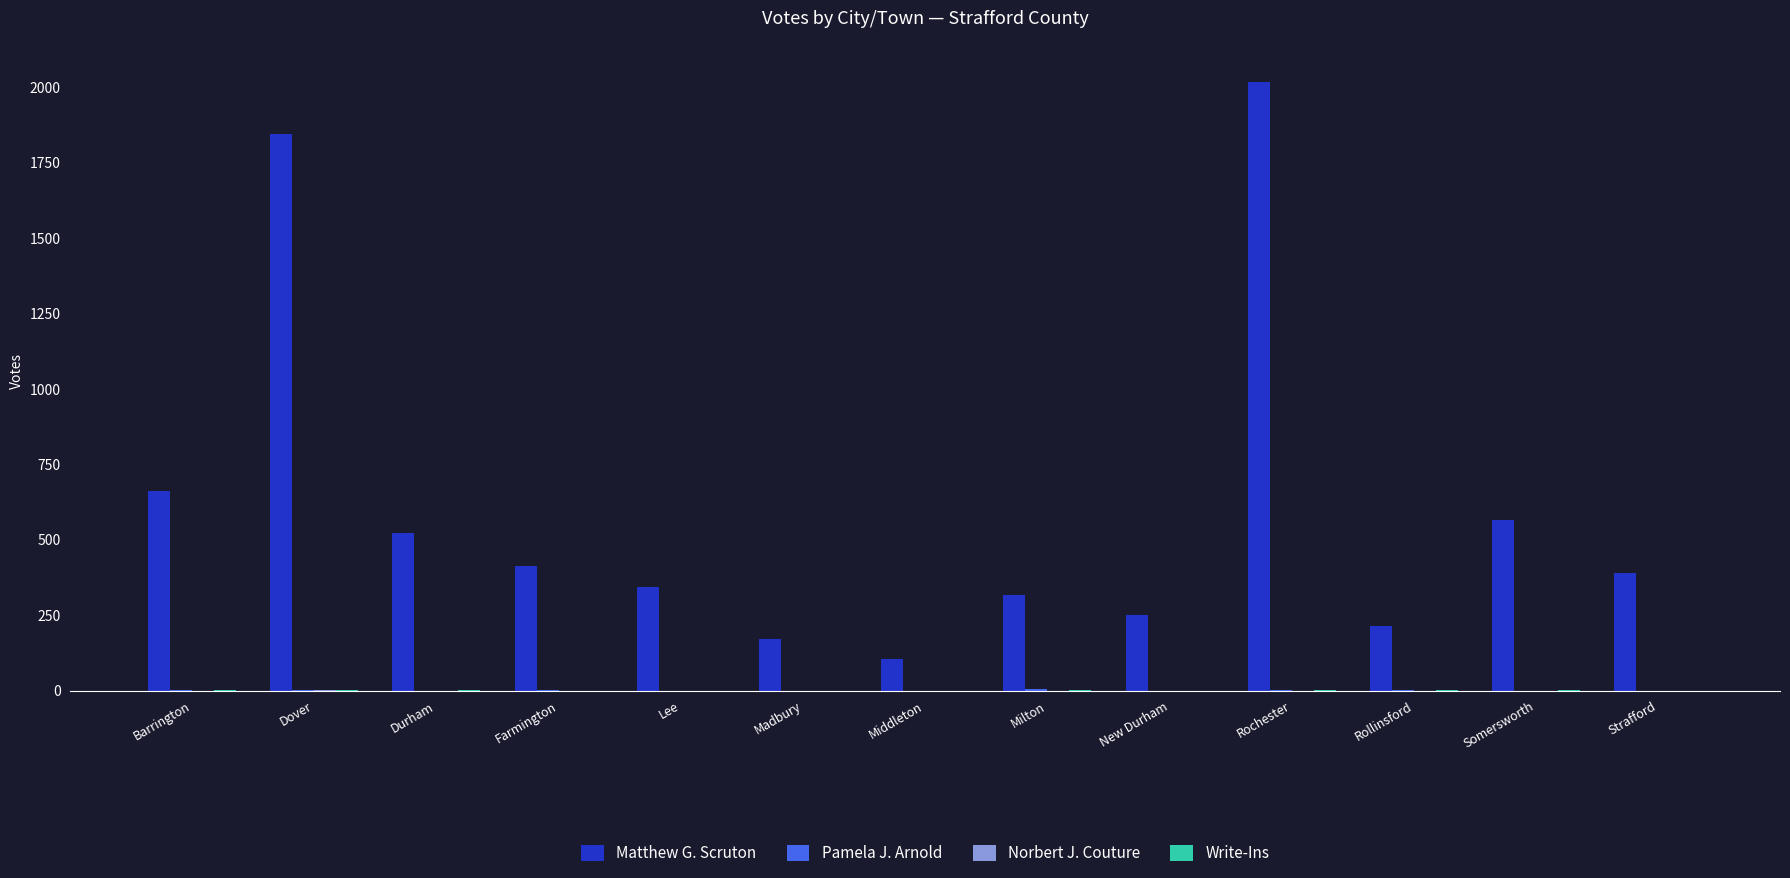

At which category does the chart reach its peak across all series?

Rochester